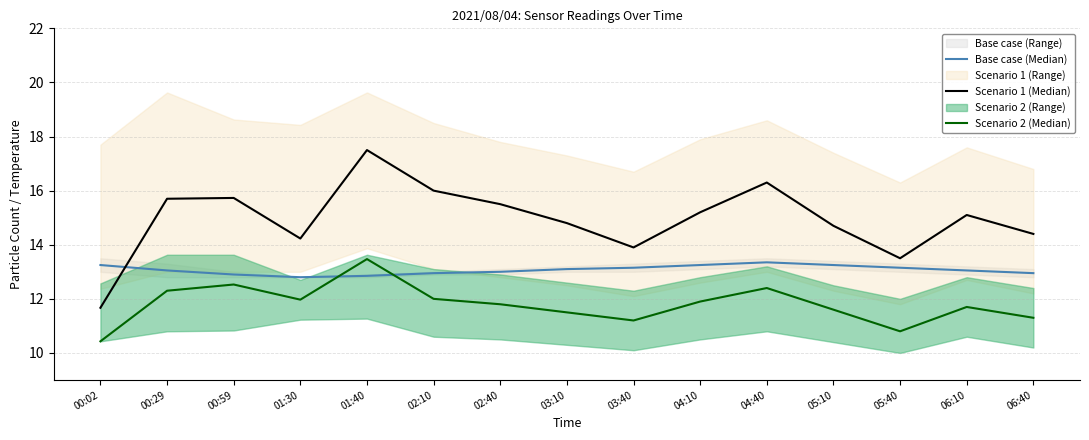

At 05:40, list the series in order from smallest to largest.

Scenario 2 (Median), Base case (Median), Scenario 1 (Median)